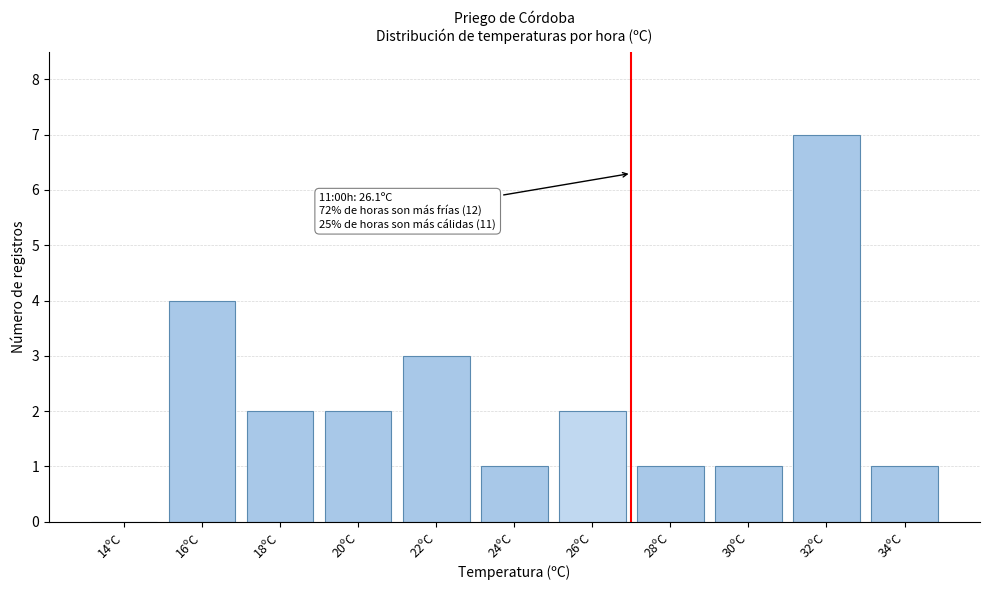

Reading left to right, what are all the values shown in this chart?

14ºC=0	16ºC=4	18ºC=2	20ºC=2	22ºC=3	24ºC=1	26ºC=2	28ºC=1	30ºC=1	32ºC=7	34ºC=1